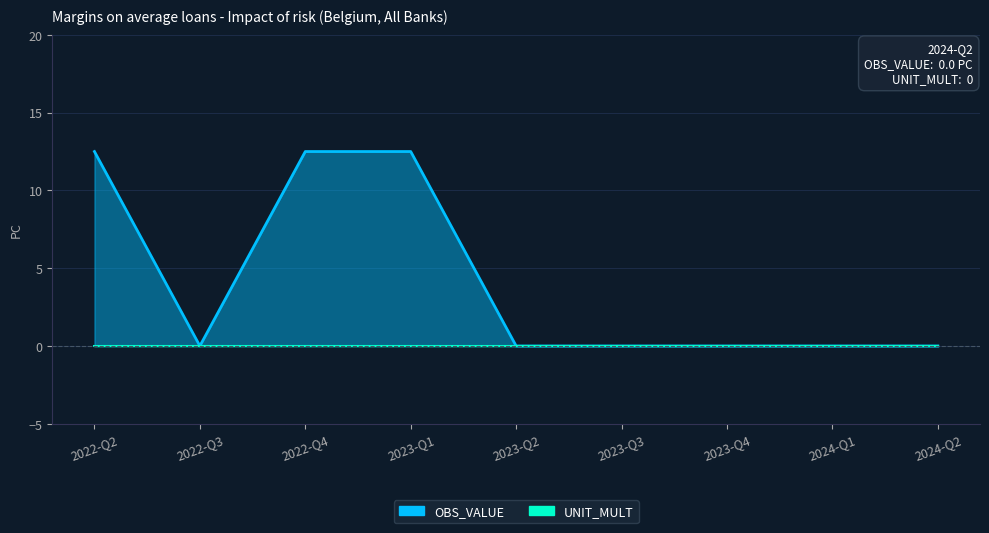

Between 2024-Q1 and 2023-Q2, which is larger?

2024-Q1